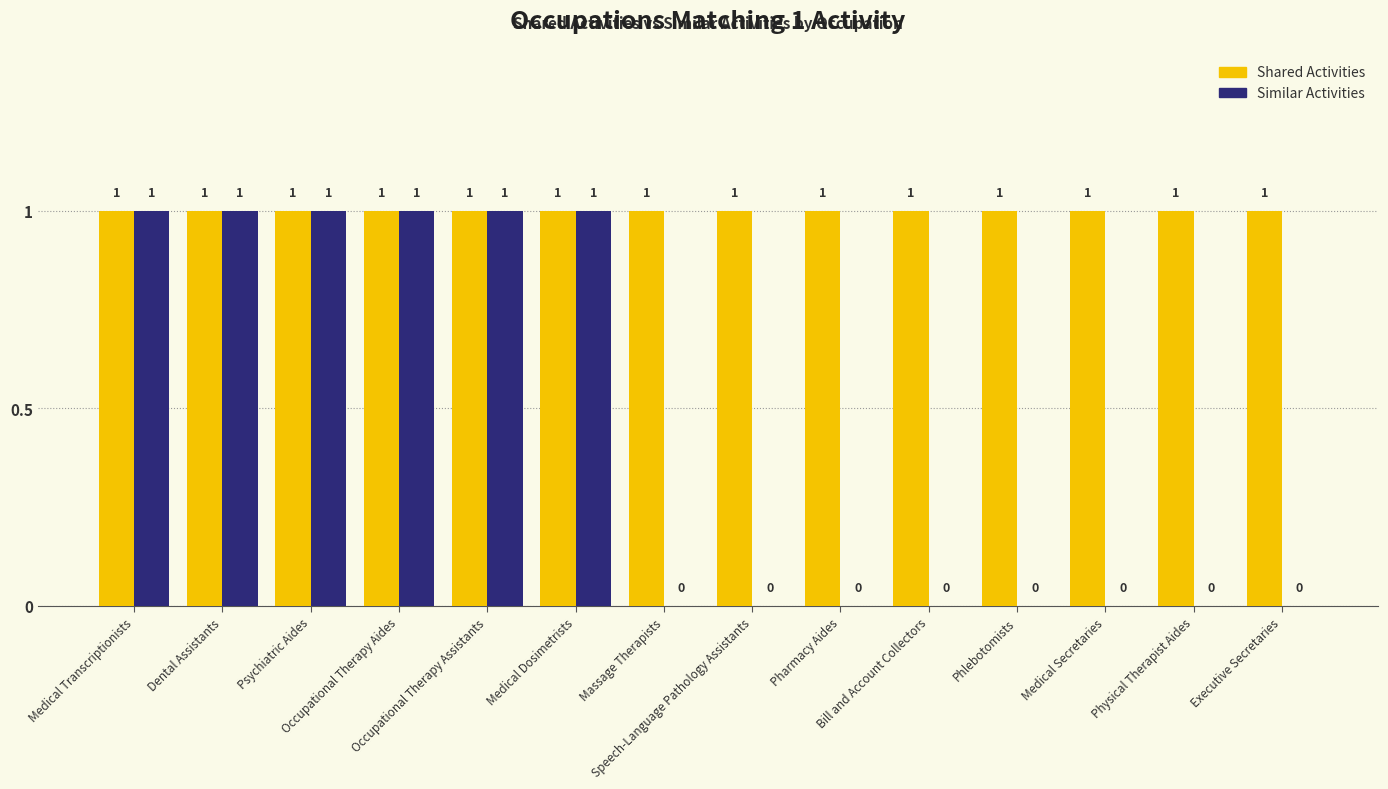

What is the sum of all Similar Activities values?

6